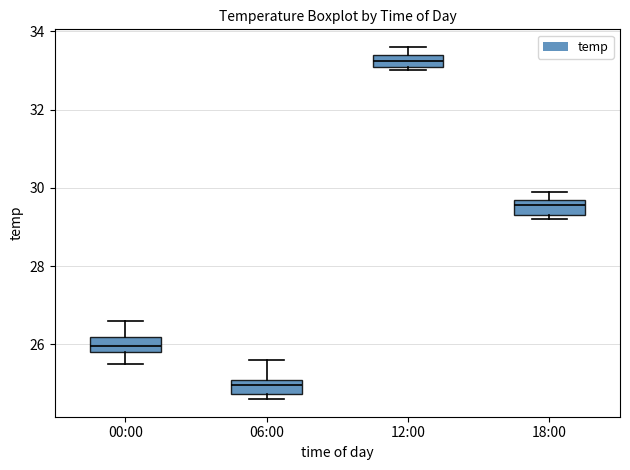

Where does the median line of the box for 00:00 sit on the y-axis? The values are not printed on the chart, so give them approximately, as read against the axis.

26.0